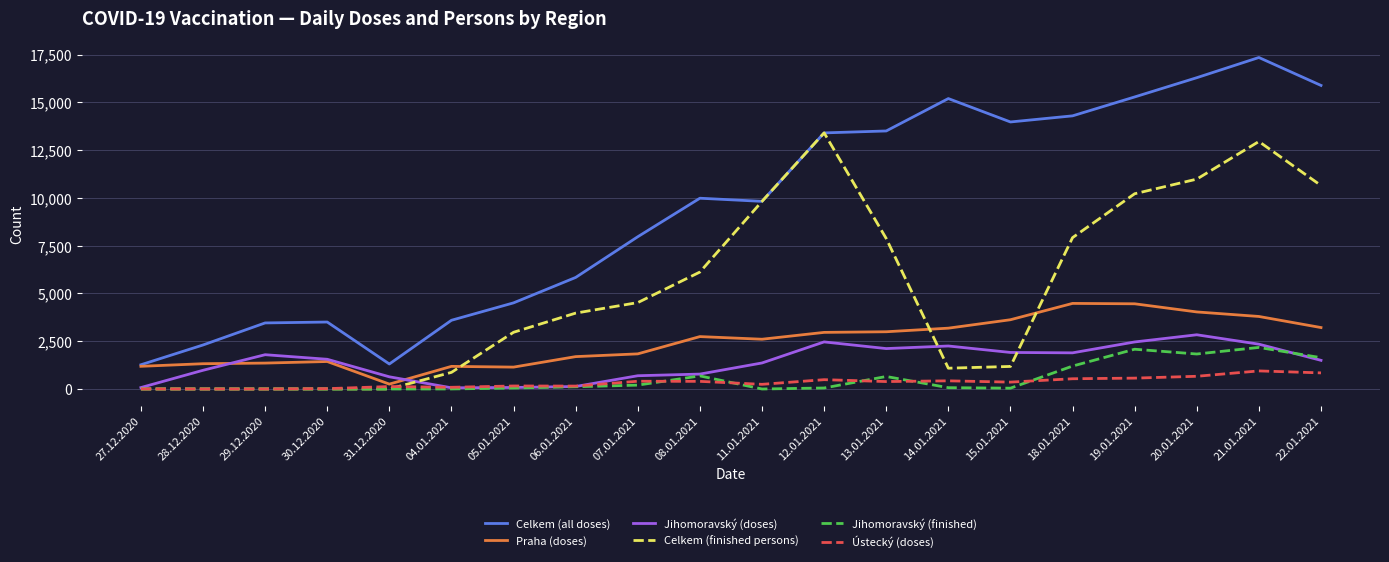

Is it true that Celkem (all doses) equals 4775 at 15.01.2021?

False